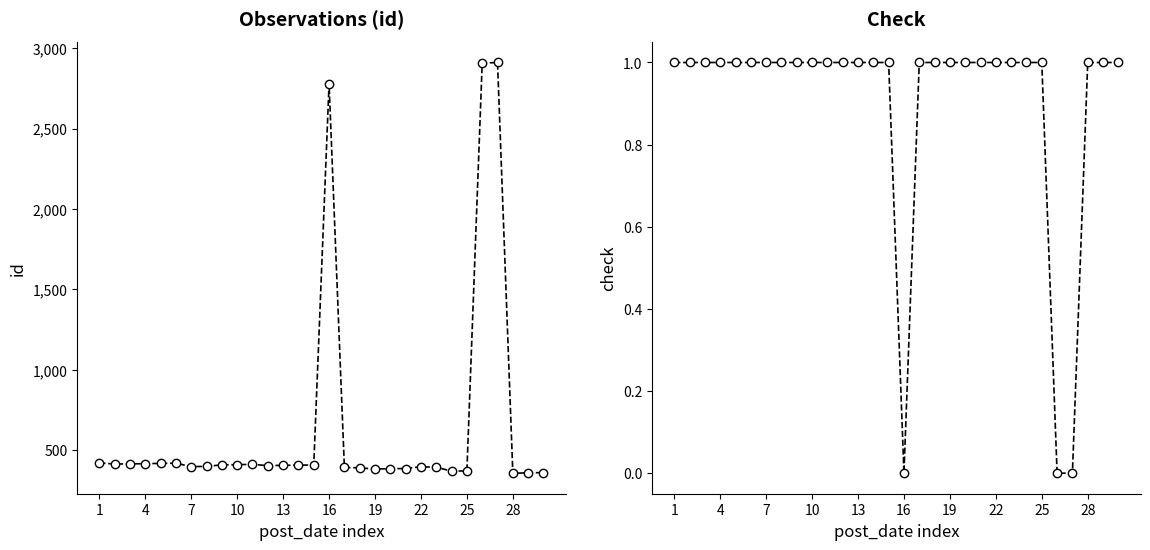

What is the maximum value shown in the chart?

2911